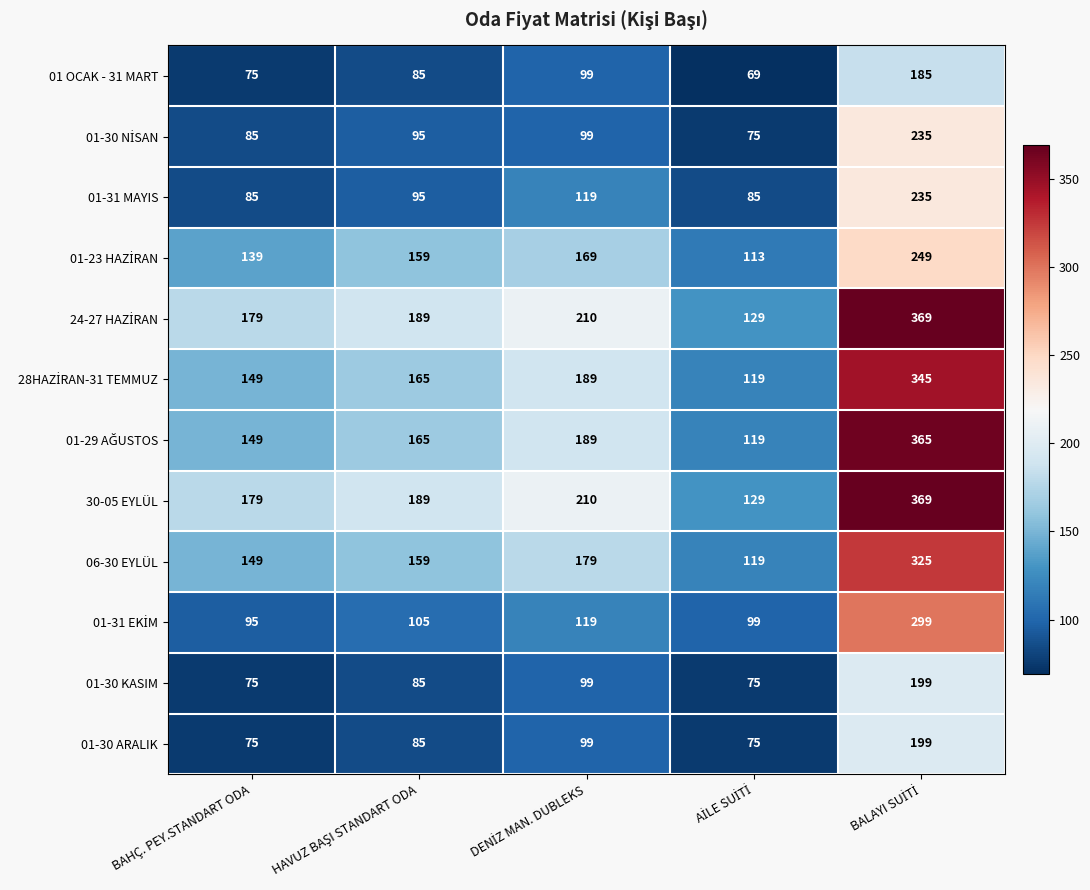

What is the total value across all series at BAHÇ. PEY.STANDART ODA?

1434